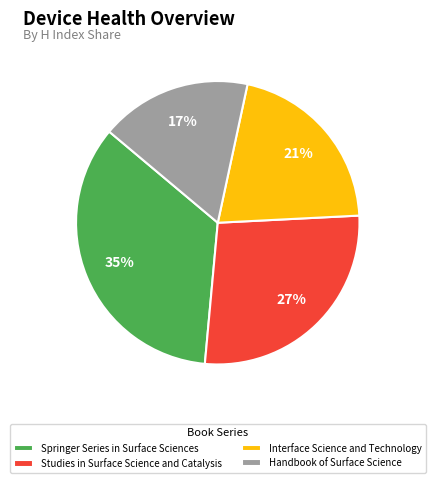

Is there any slice that represents more than half of the pie?

No